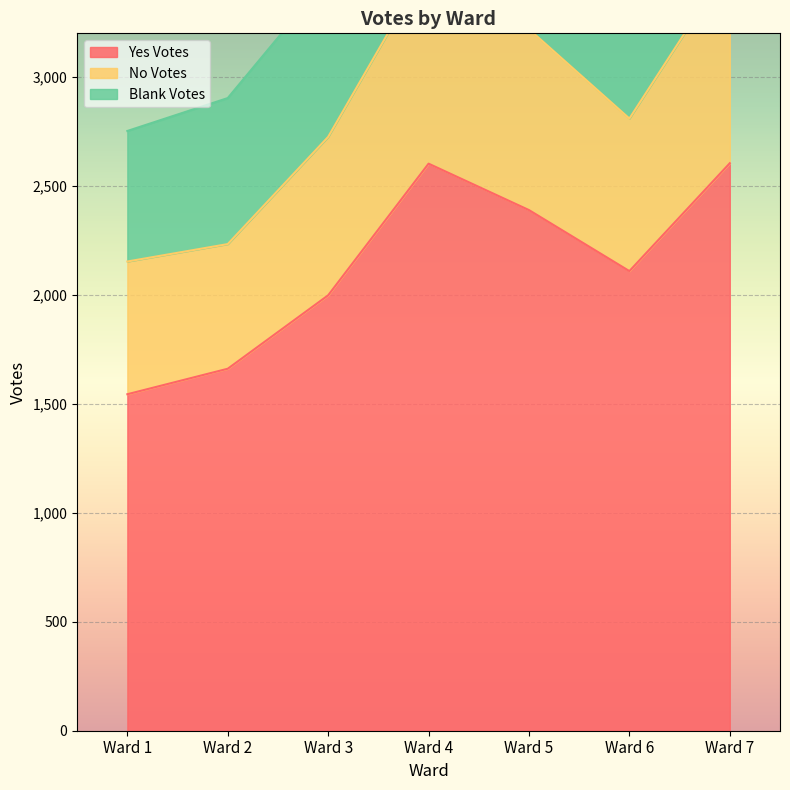

At which label does No Votes first exceed 3459?

Ward 4